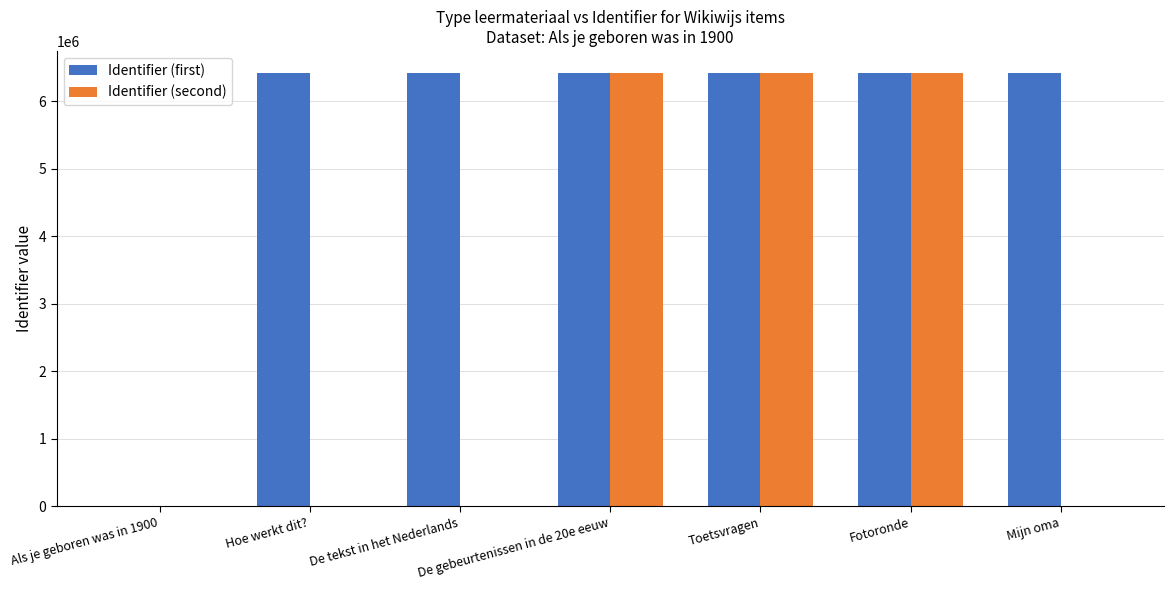

Which series has the largest total across all categories?

Identifier (first)